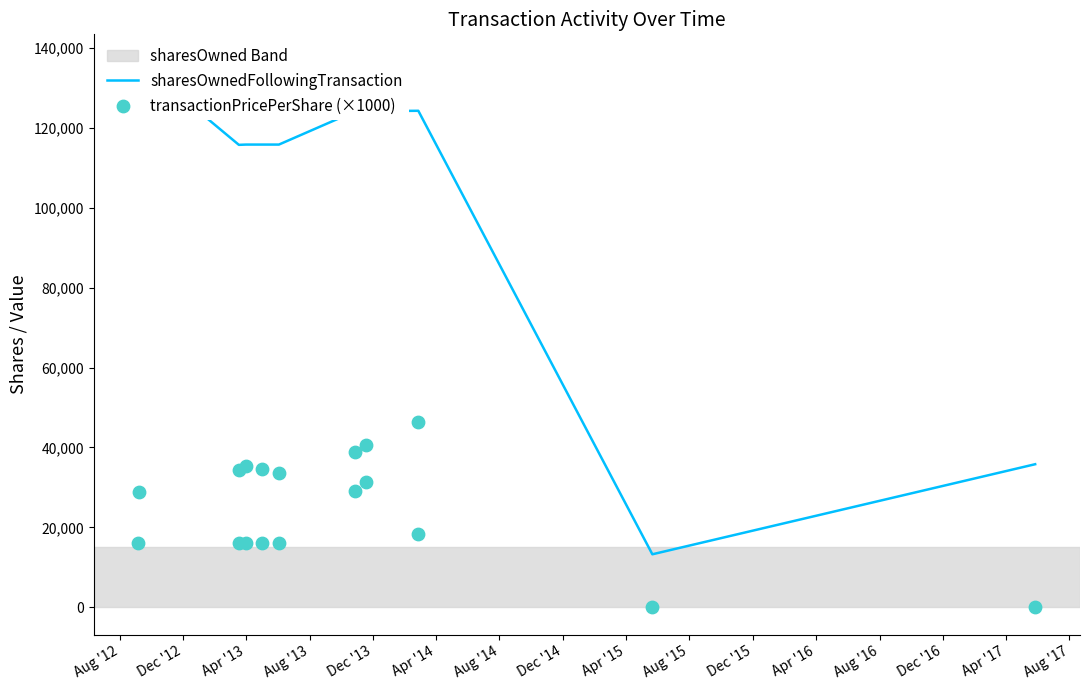

Which series has the widest spread of Y values?

sharesOwnedFollowingTransaction